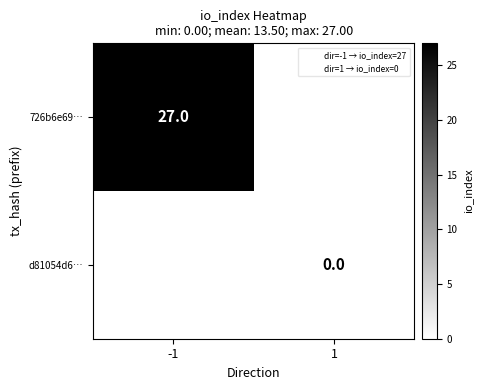

True or false: 726b6e69… has a value of 27 at -1.

True